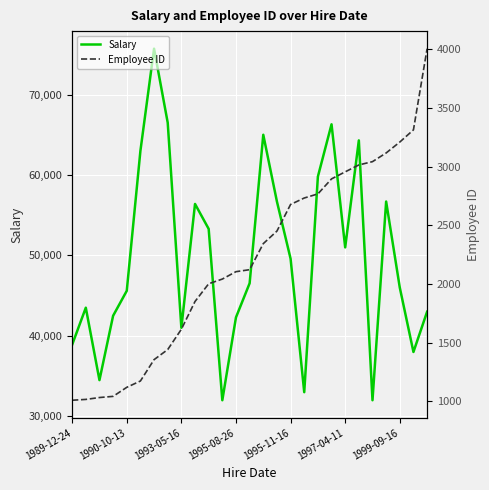

What is the difference between the maximum and minimum values in the Salary series?

43700